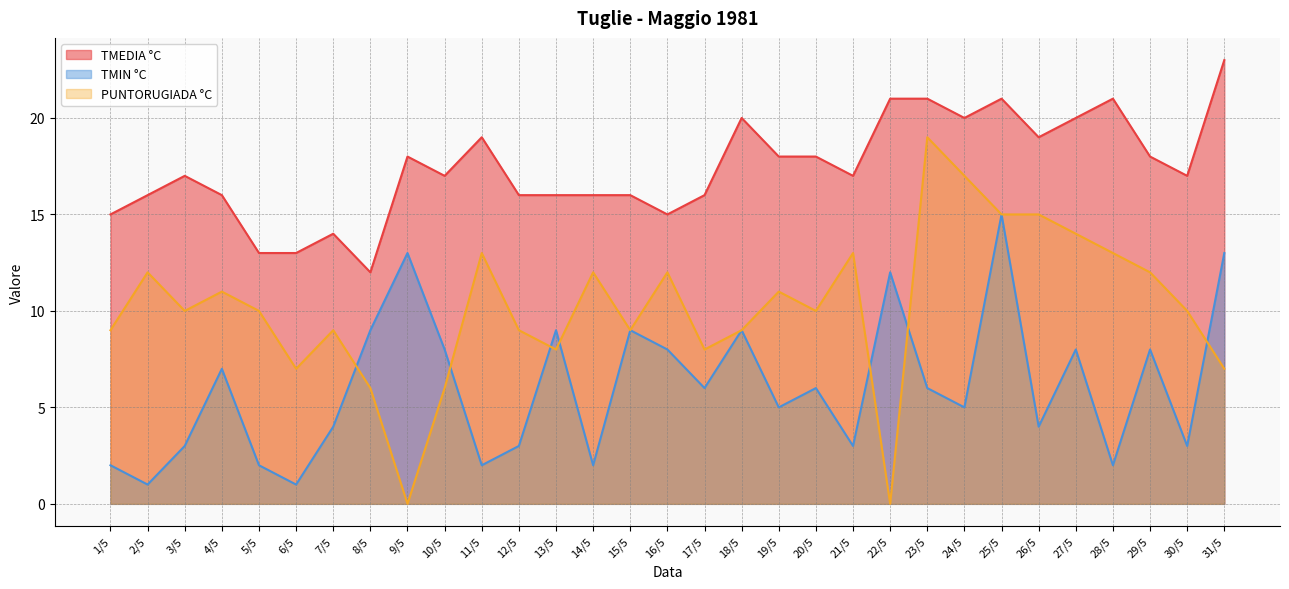

True or false: TMEDIA °C has more than 2 points higher than both neighbors.

True